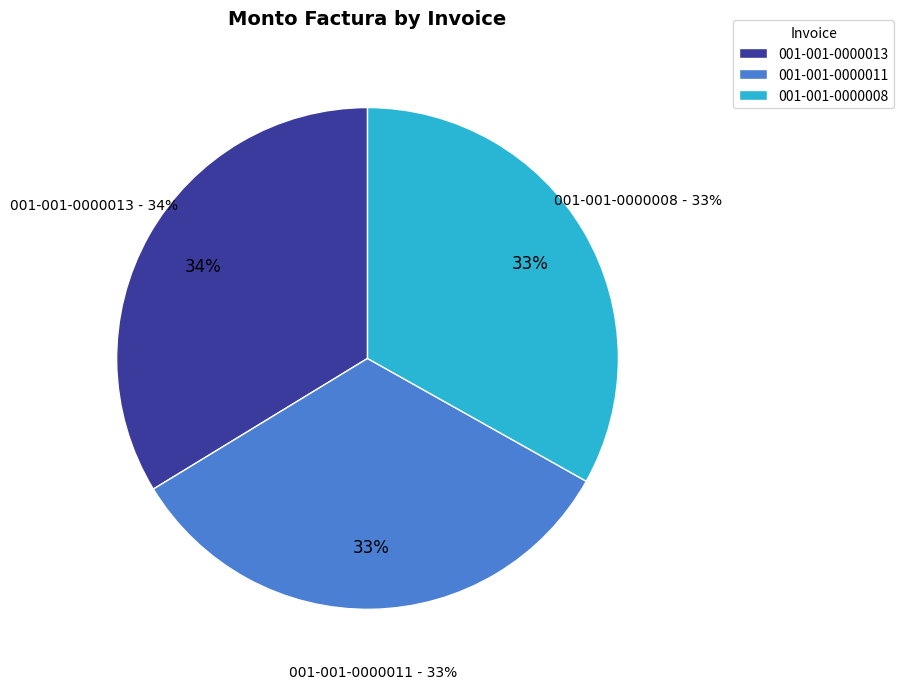

How many segments does this pie chart have?

3